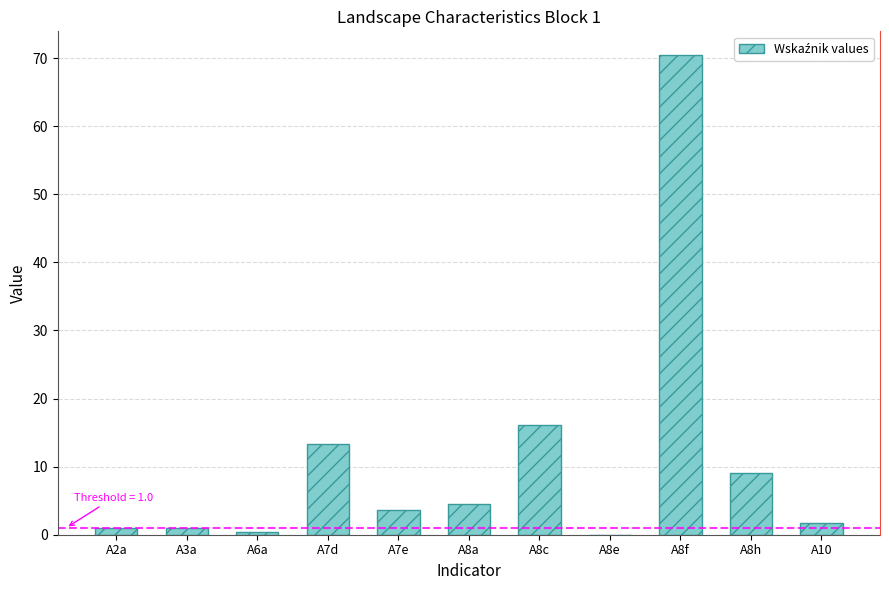

True or false: the data shows 23.4 at A7d.

False